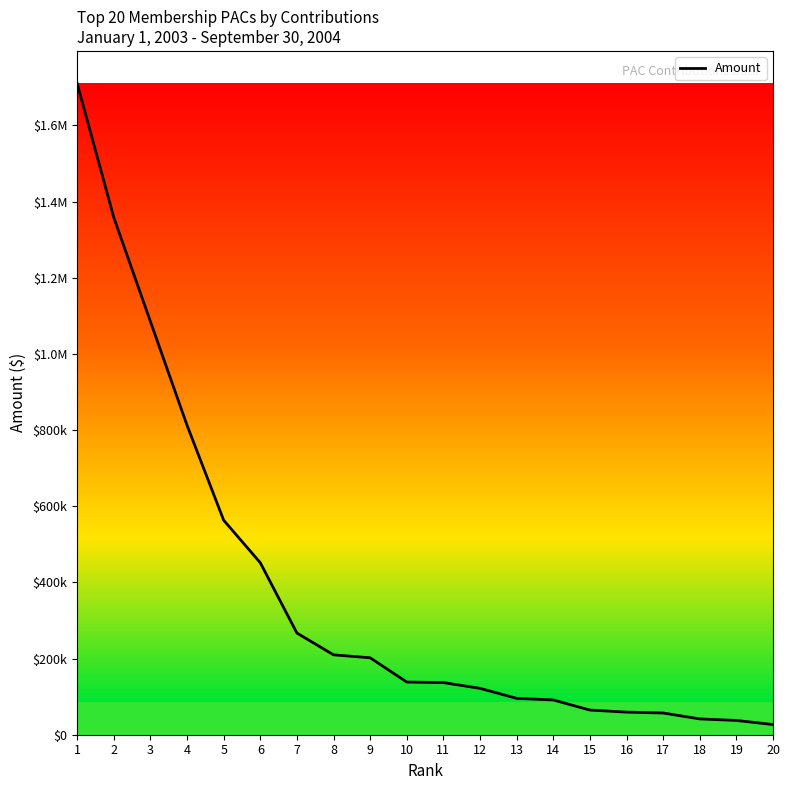

Does the chart display data point markers on the line(s)?

No